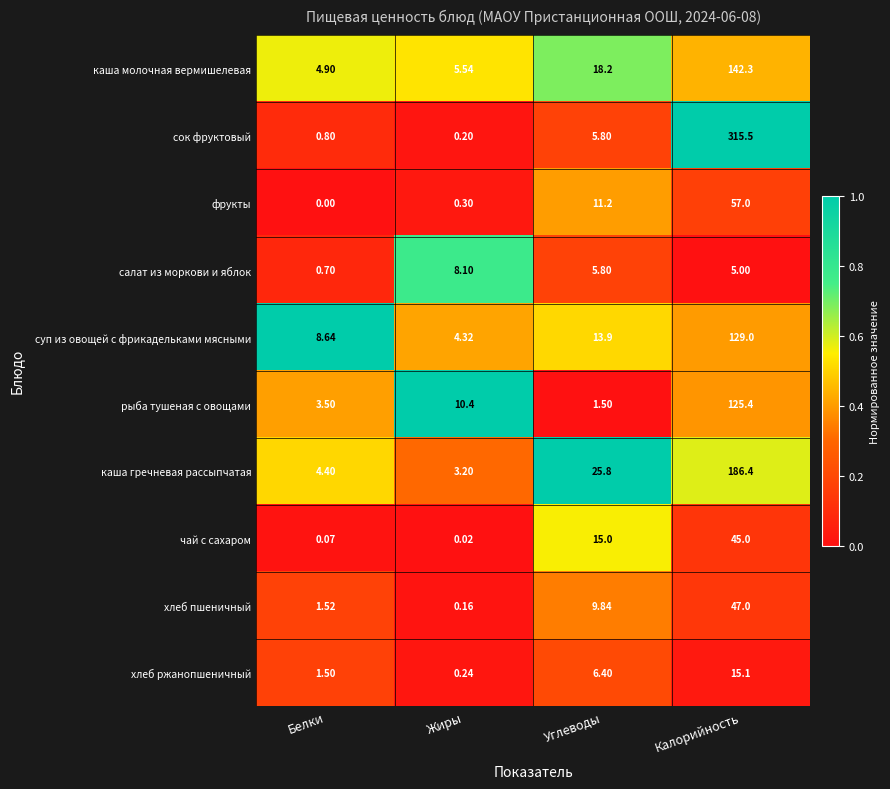

Which category has the lowest value in the сок фруктовый series?

Жиры